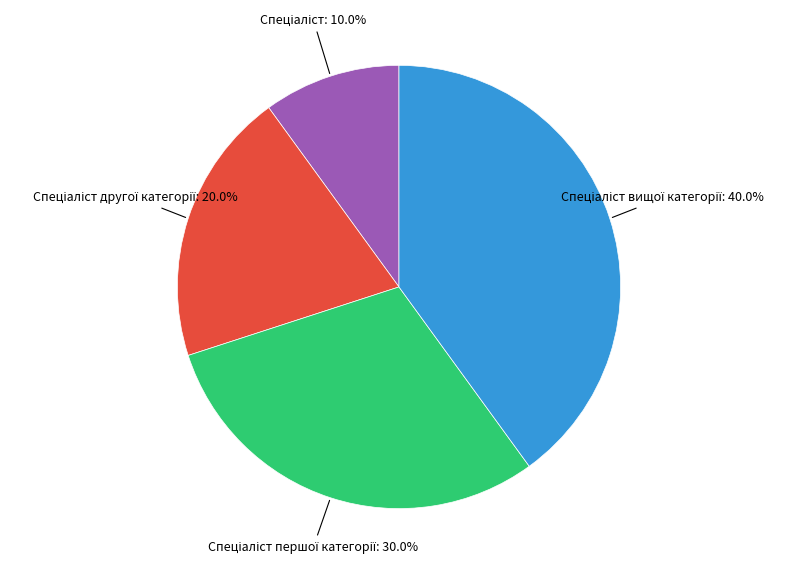

Does any single category account for the majority?

No